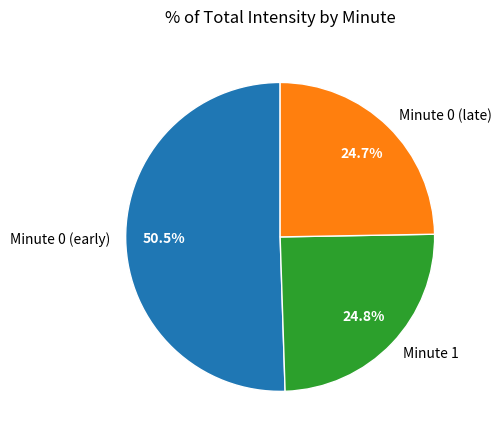

Which slice is the largest?

Minute 0 (early)